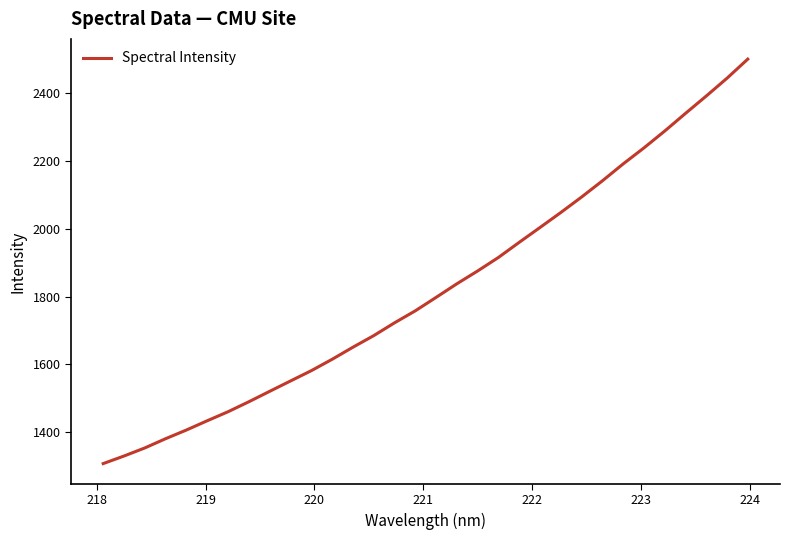

What is the difference between the maximum and minimum values?

1194.0